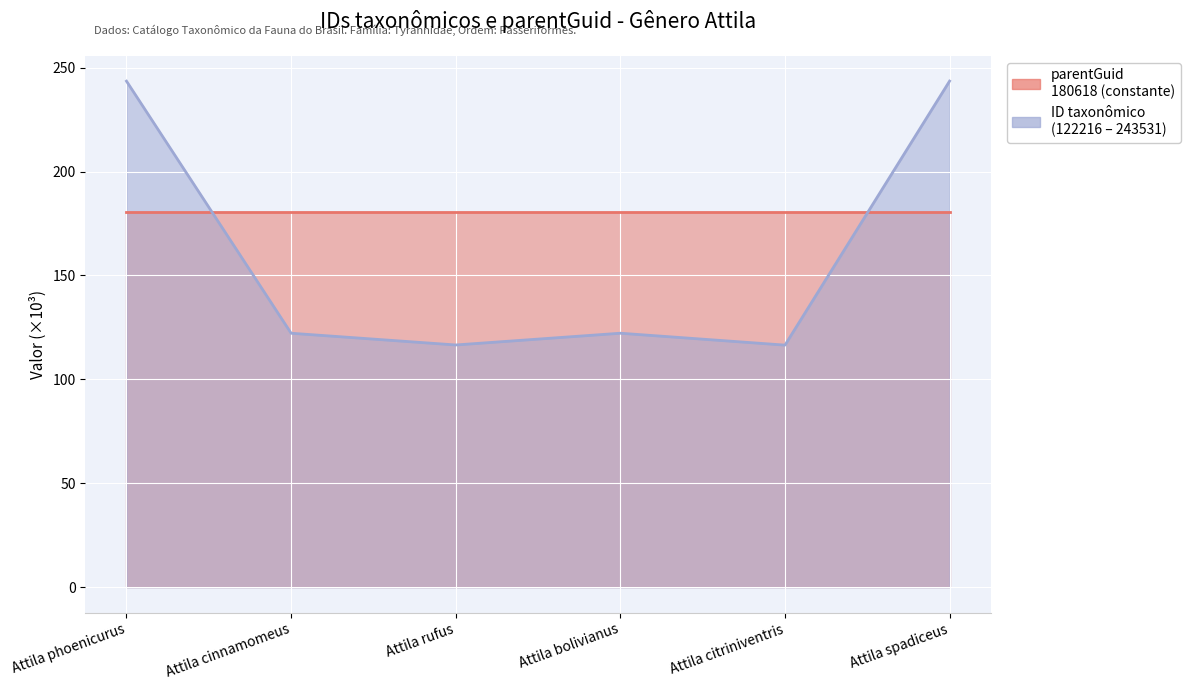

Reading right to left, what are all the values shown in this chart?

Attila spadiceus=243.5	Attila citriniventris=116.5	Attila bolivianus=122.2	Attila rufus=116.6	Attila cinnamomeus=122.2	Attila phoenicurus=243.5